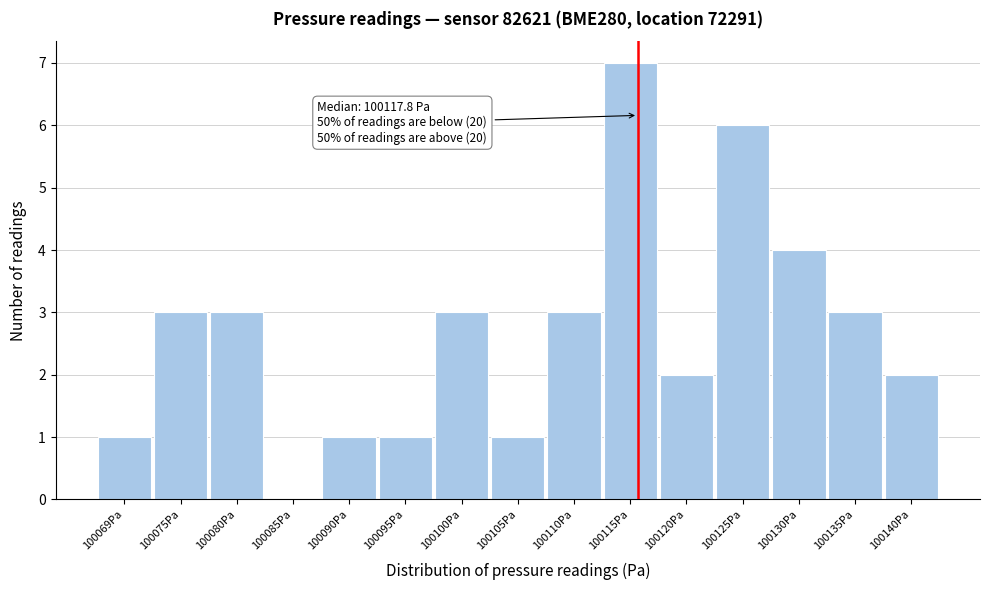

Reading left to right, what are all the values shown in this chart?

100069Pa=1	100075Pa=3	100080Pa=3	100085Pa=0	100090Pa=1	100095Pa=1	100100Pa=3	100105Pa=1	100110Pa=3	100115Pa=7	100120Pa=2	100125Pa=6	100130Pa=4	100135Pa=3	100140Pa=2